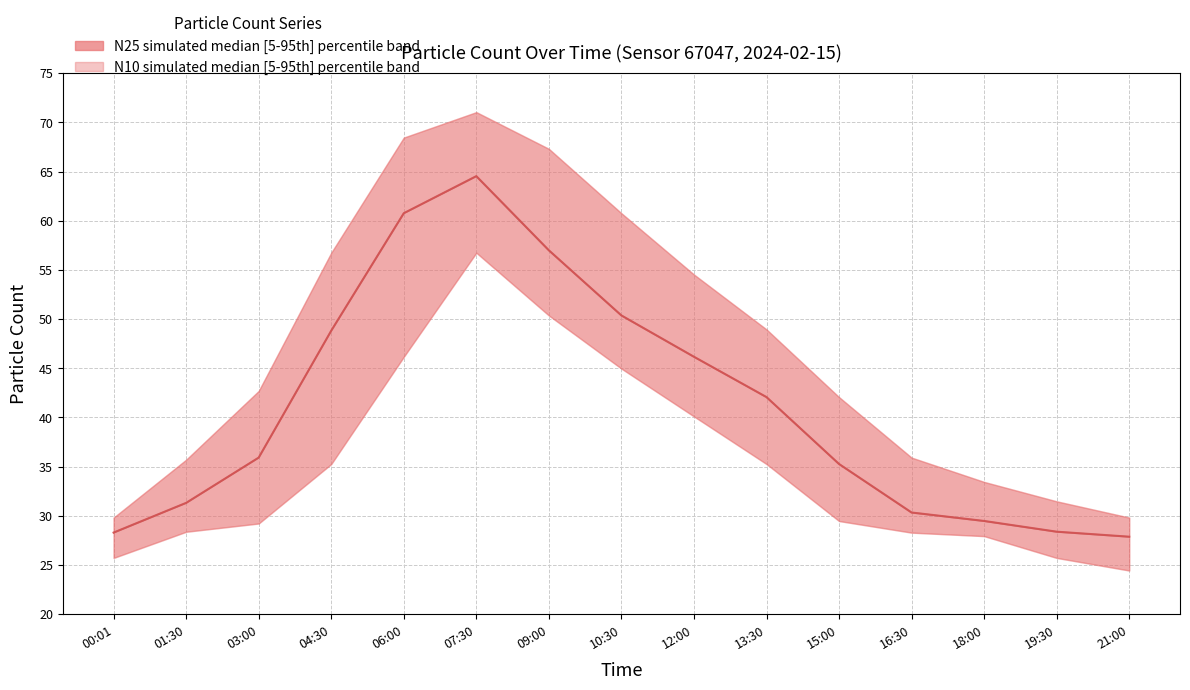

Which label corresponds to the largest value in the chart?

07:30